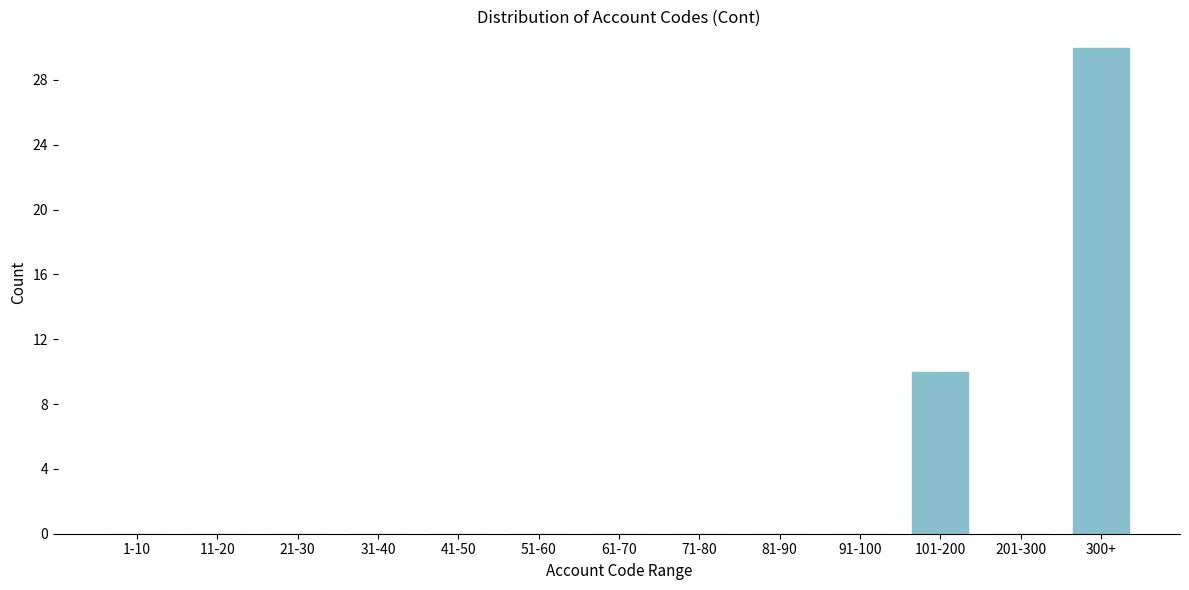

Reading left to right, extract all data points from this chart.

1-10=0	11-20=0	21-30=0	31-40=0	41-50=0	51-60=0	61-70=0	71-80=0	81-90=0	91-100=0	101-200=10	201-300=0	300+=30